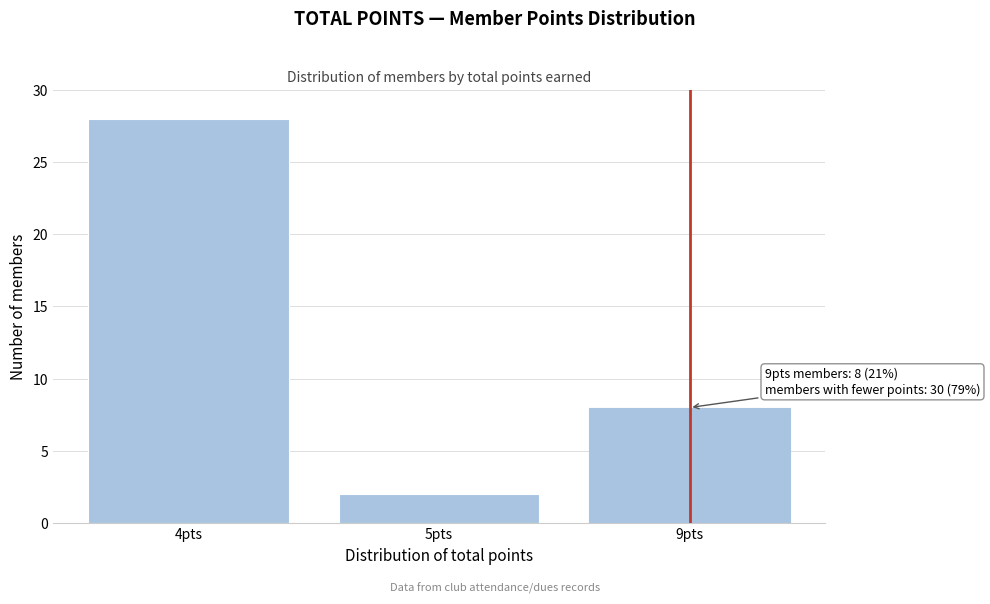

Reading left to right, extract all data points from this chart.

4pts=28	5pts=2	9pts=8